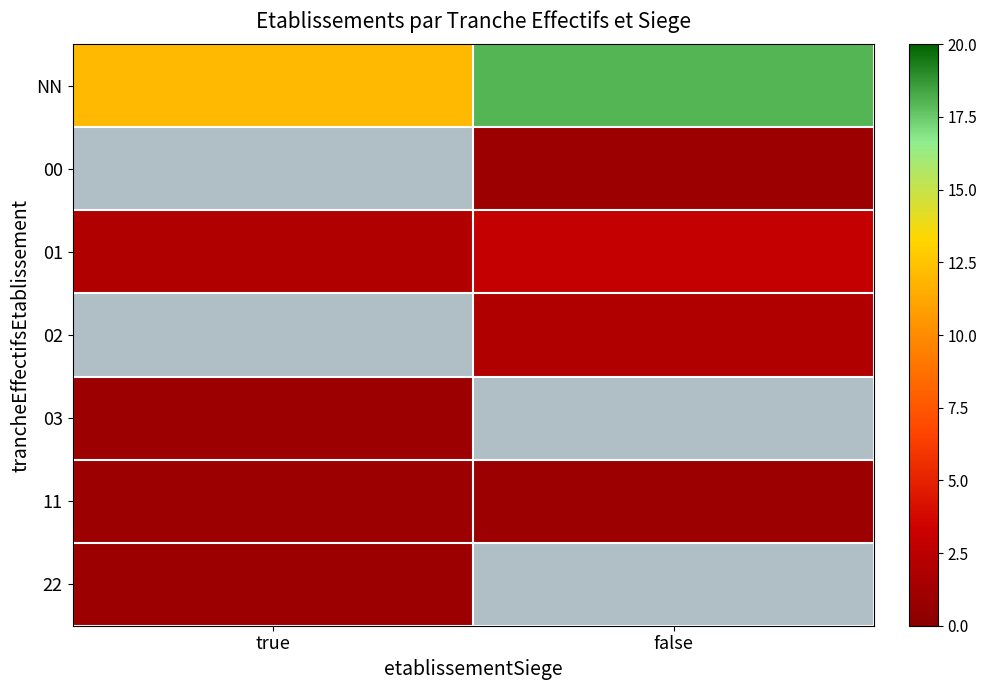

Which series has the widest spread of values?

NN